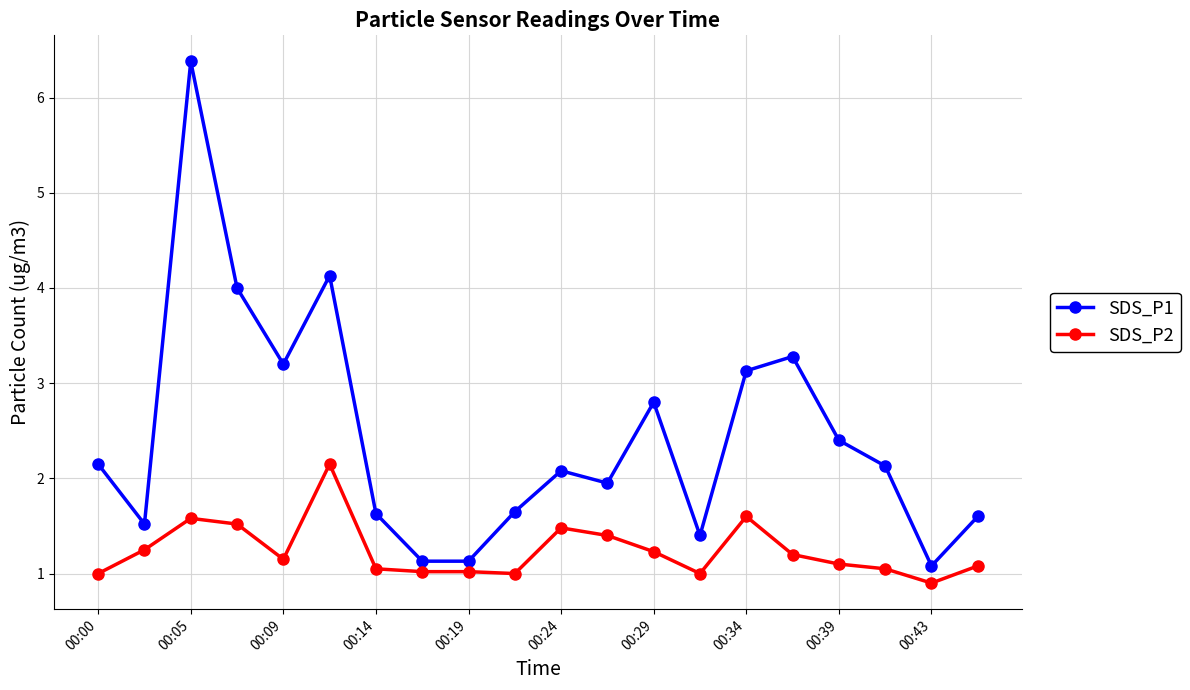

What is the maximum value for SDS_P1?

6.4